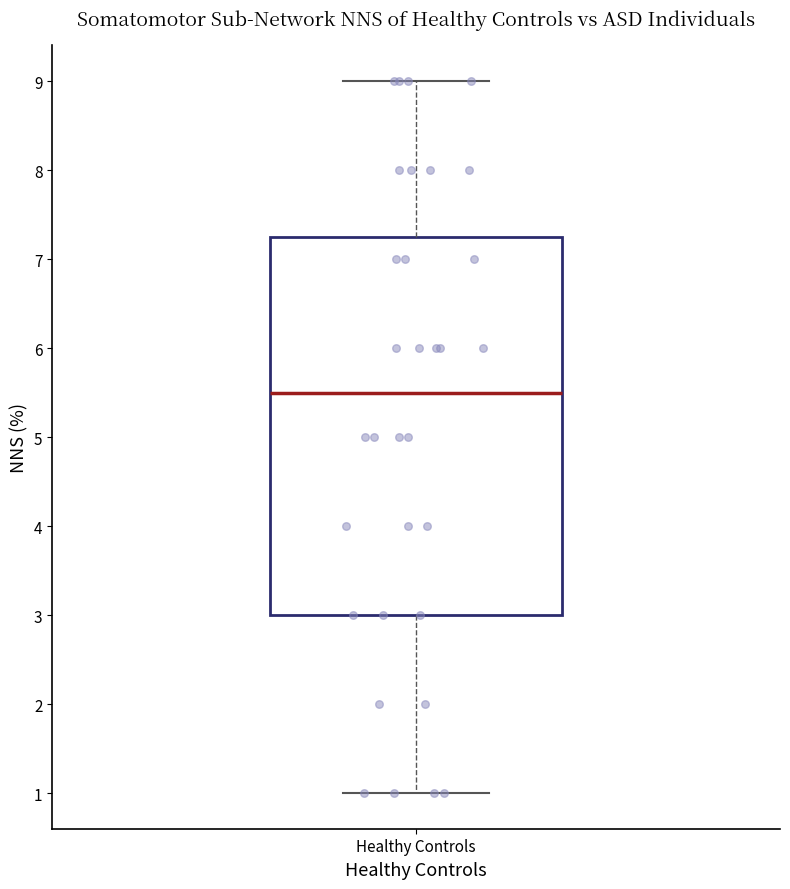

Read this box plot against the y-axis: the position of the median line, the range covered by the box, and the ends of both whiskers. The values are not printed on the chart, so give them approximately, as read against the axis.

median 5.5, box 3.0 to 7.3, whiskers 1.0 to 9.0